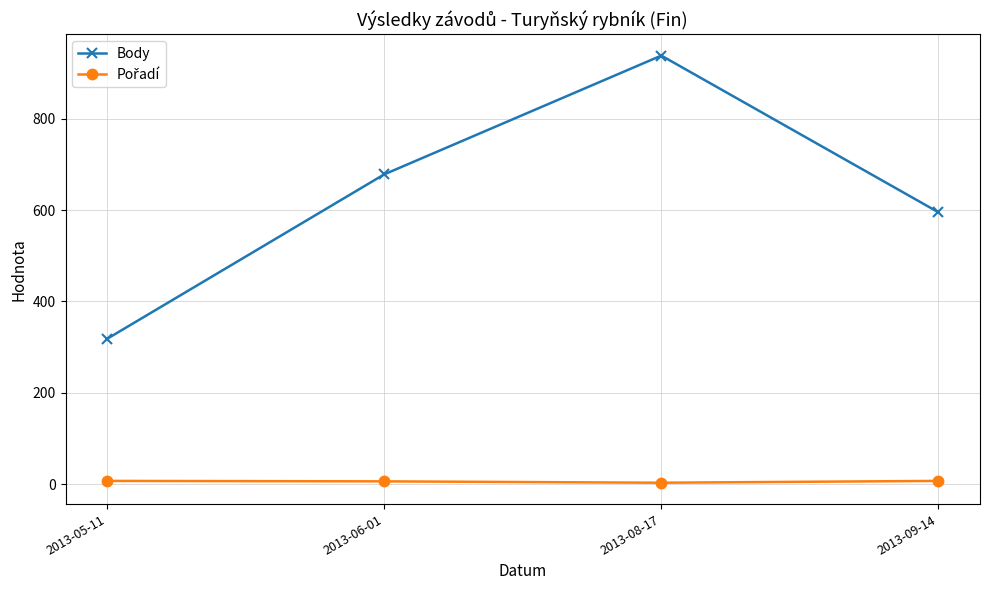

Rank the categories by Body value from highest to lowest.

2013-08-17, 2013-06-01, 2013-09-14, 2013-05-11